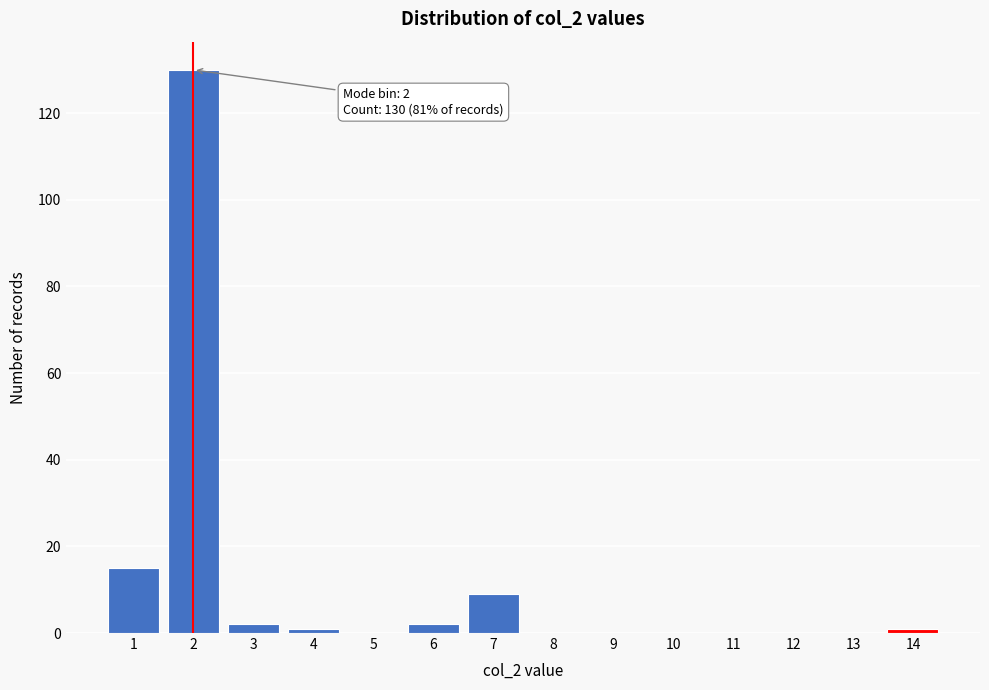

Reading left to right, list all the values displayed in this chart.

1=15	2=130	3=2	4=1	5=0	6=2	7=9	8=0	9=0	10=0	11=0	12=0	13=0	14=1